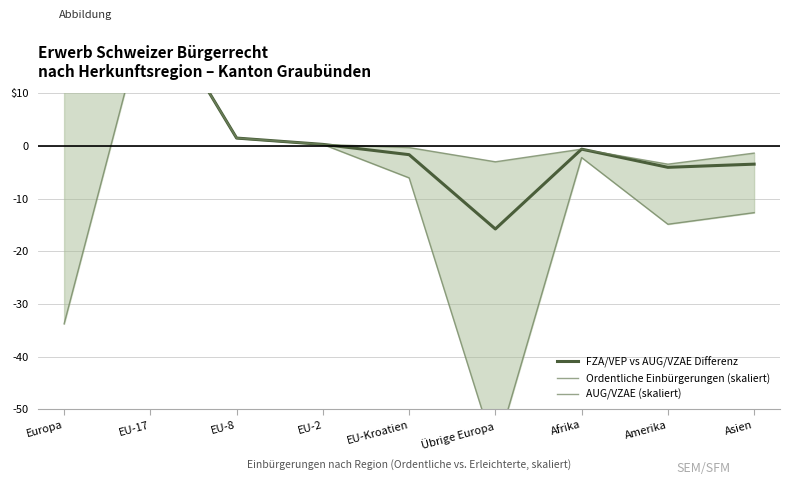

Does the chart display data point markers on the line(s)?

No